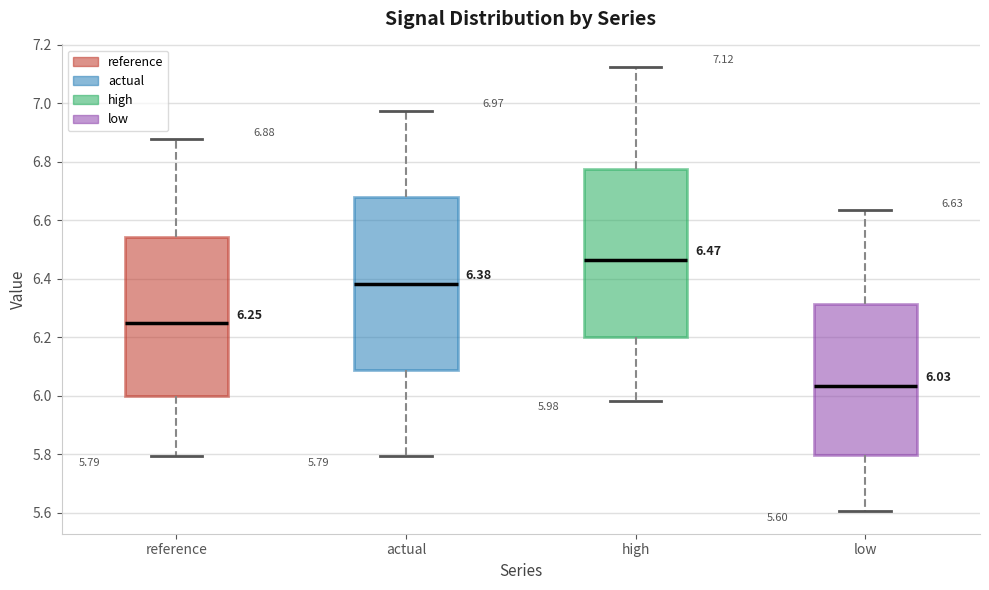

Which box has the lowest median line?

low